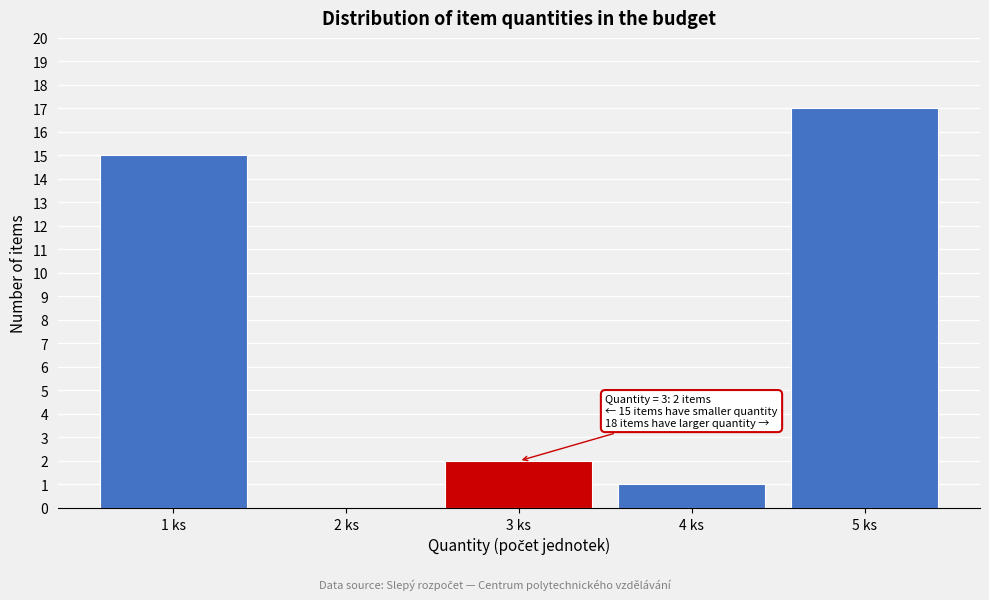

Reading right to left, what are all the values shown in this chart?

5 ks=17	4 ks=1	3 ks=2	2 ks=0	1 ks=15